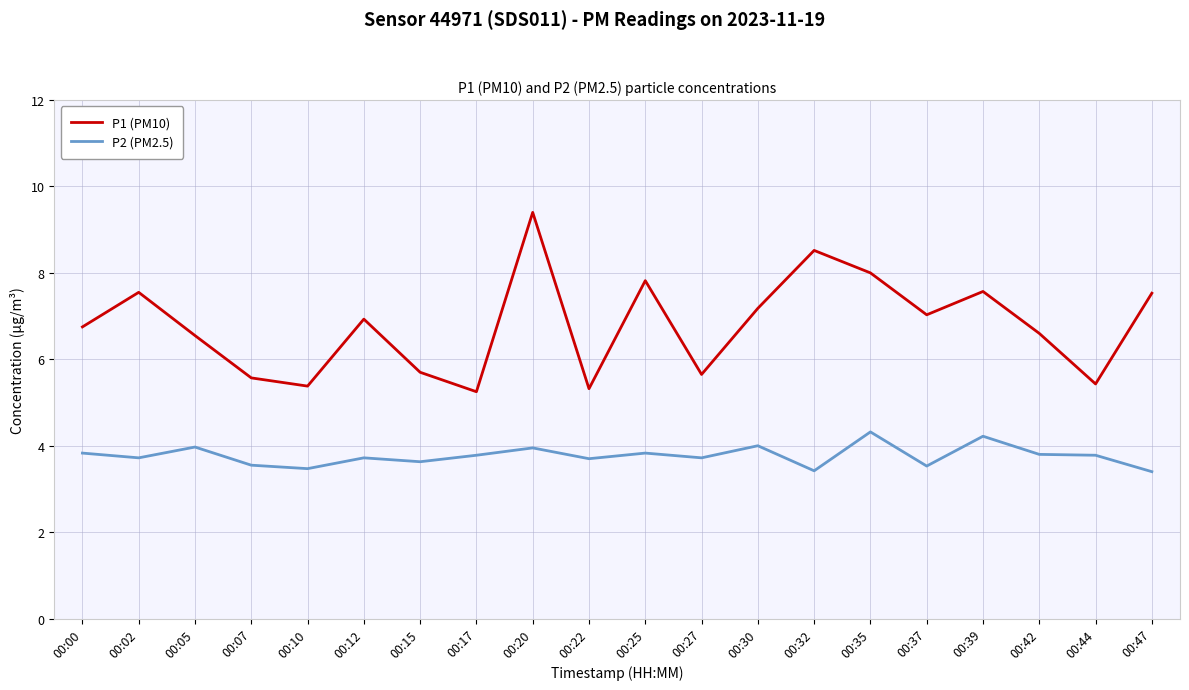

True or false: P2 (PM2.5) and P1 (PM10) intersect in this chart.

False